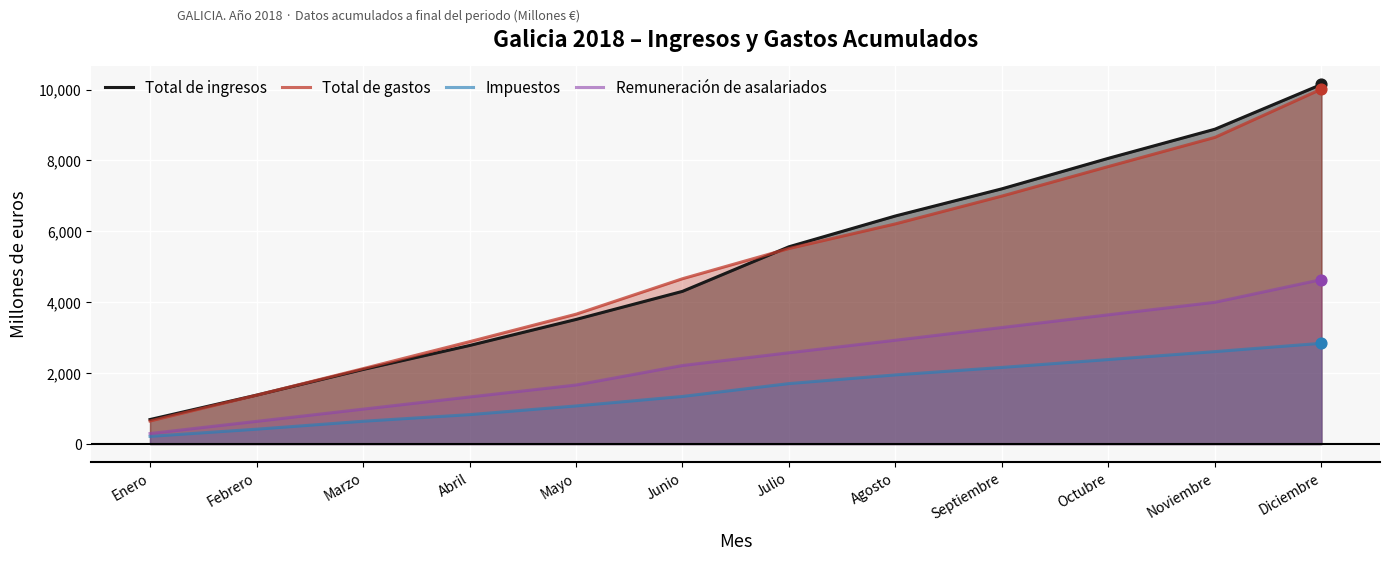

Is the value of Impuestos at Mayo greater than the value of Total de ingresos at Febrero?

No